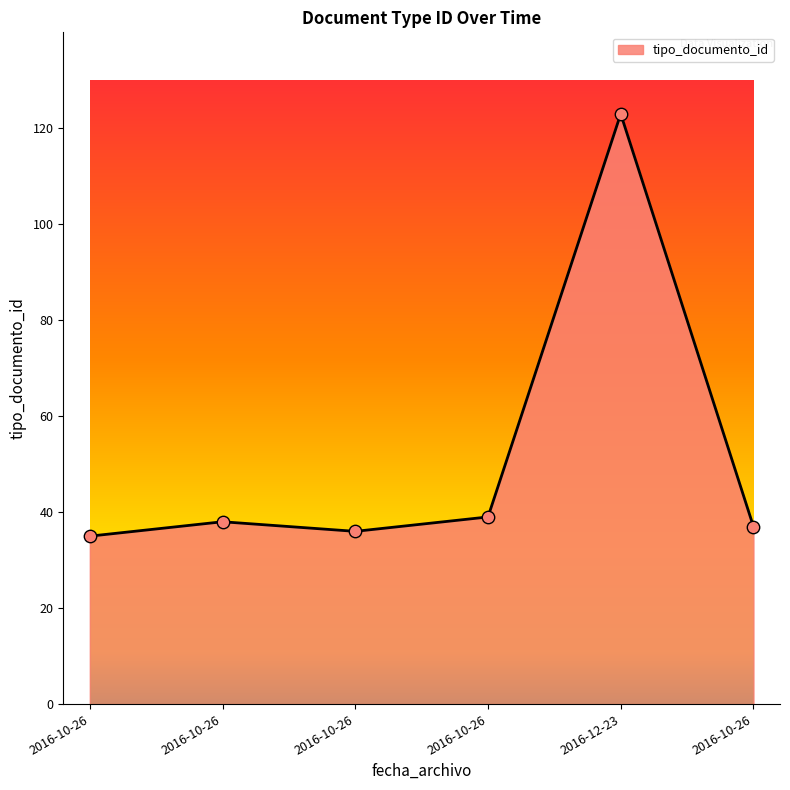

What is the change in value from 2016-10-26 to 2016-10-26?

+1